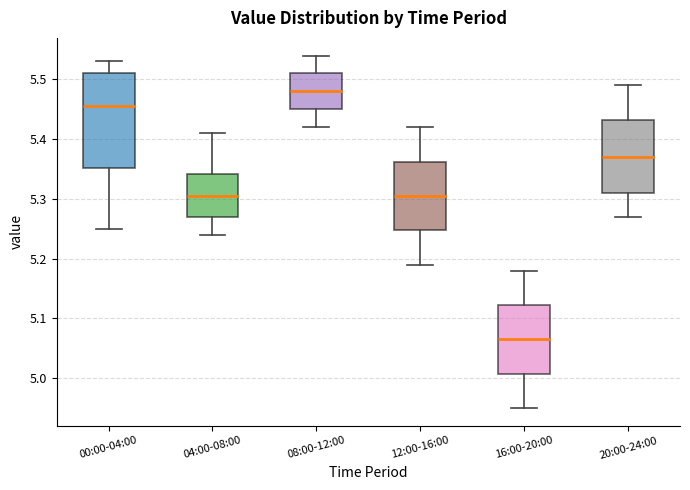

Which box's median line is the lowest?

16:00-20:00